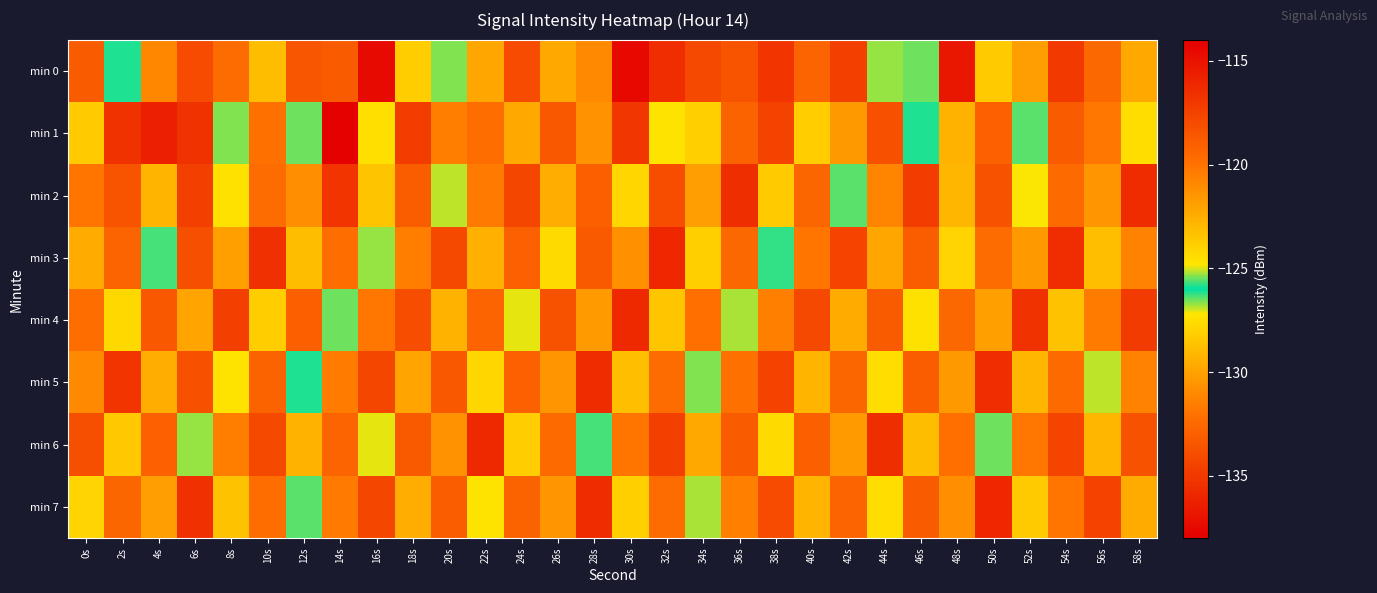

What is the spread (max minus min) of values at 48s?

8.9